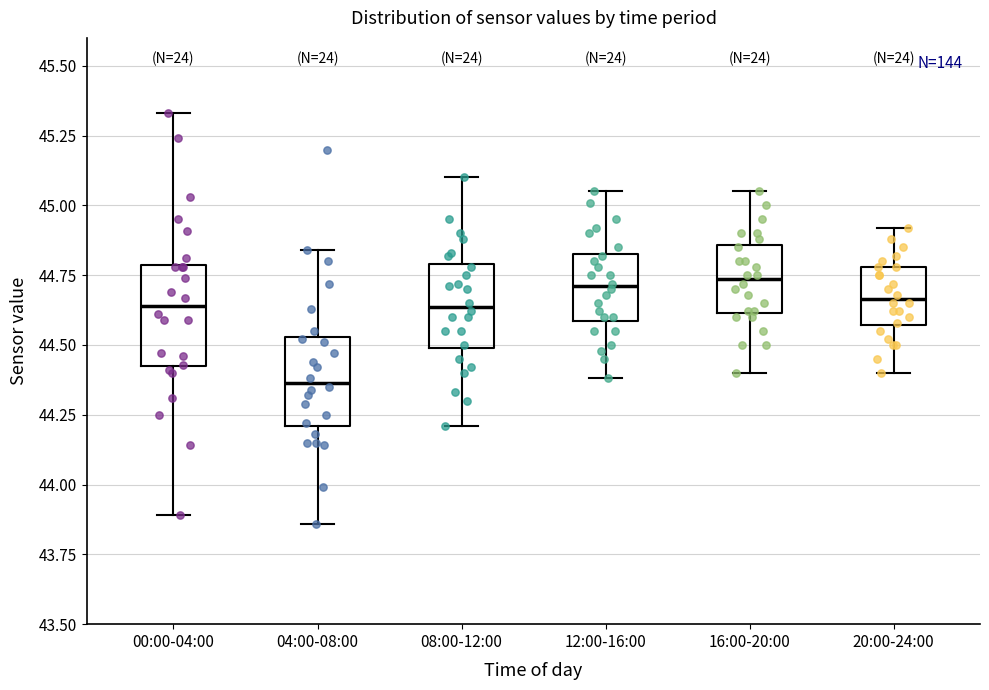

Reading left to right, read every box against the y-axis: the position of its median line, the range the box covers, and the ends of its whiskers. The values are not printed on the chart, so give them approximately, as read against the axis.

00:00-04:00: median 44.65, box 44.45 to 44.80, whiskers 43.90 to 45.35
04:00-08:00: median 44.35, box 44.20 to 44.55, whiskers 43.85 to 44.85
08:00-12:00: median 44.65, box 44.50 to 44.80, whiskers 44.20 to 45.10
12:00-16:00: median 44.70, box 44.60 to 44.85, whiskers 44.40 to 45.05
16:00-20:00: median 44.75, box 44.60 to 44.85, whiskers 44.40 to 45.05
20:00-24:00: median 44.65, box 44.55 to 44.80, whiskers 44.40 to 44.90